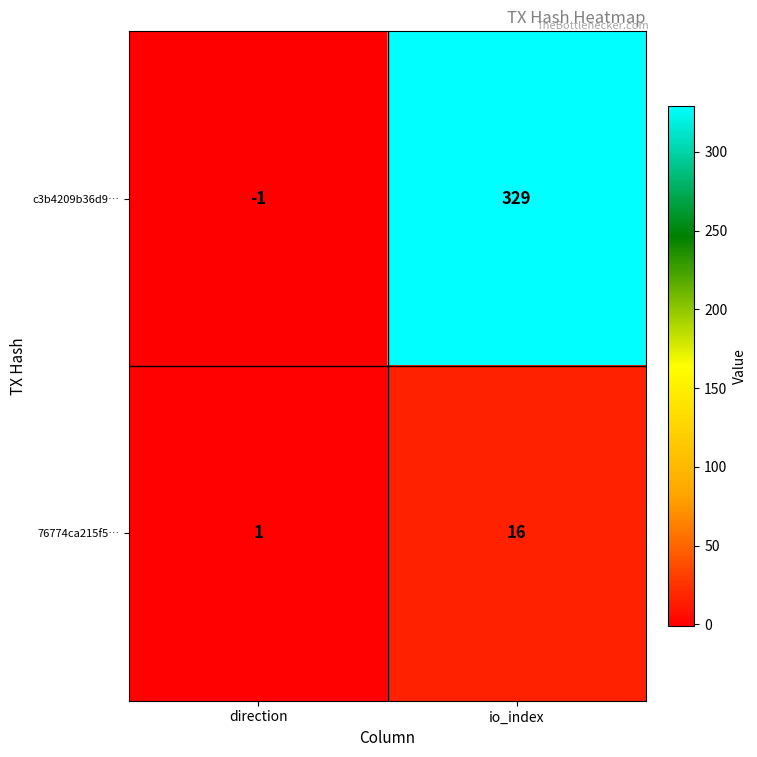

Rank the series at direction from highest to lowest value.

76774ca215f5…, c3b4209b36d9…